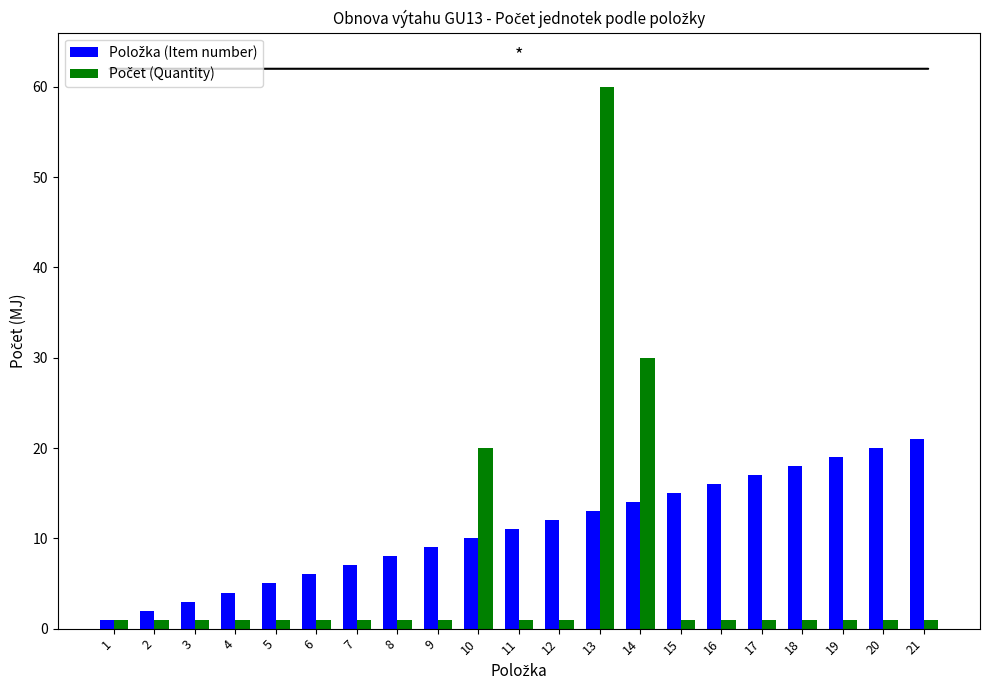

What is the maximum value shown in the chart?

60